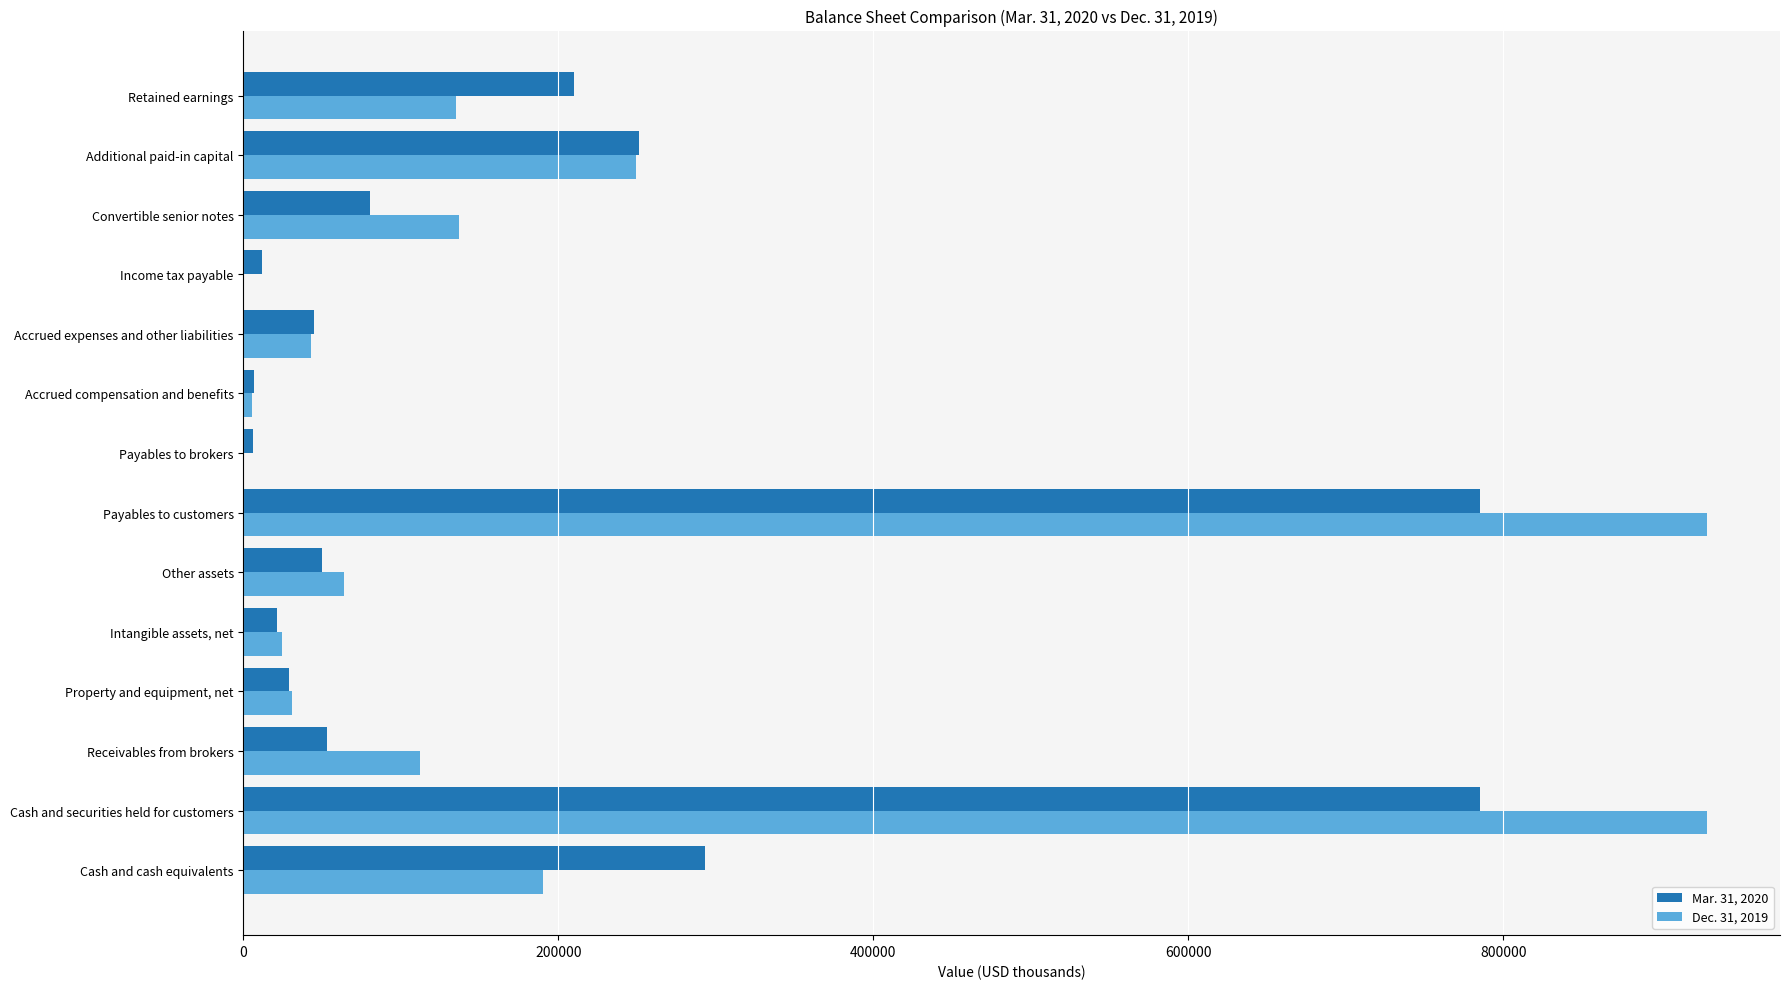

True or false: Mar. 31, 2020 has a value of 1230976 at Payables to customers.

False